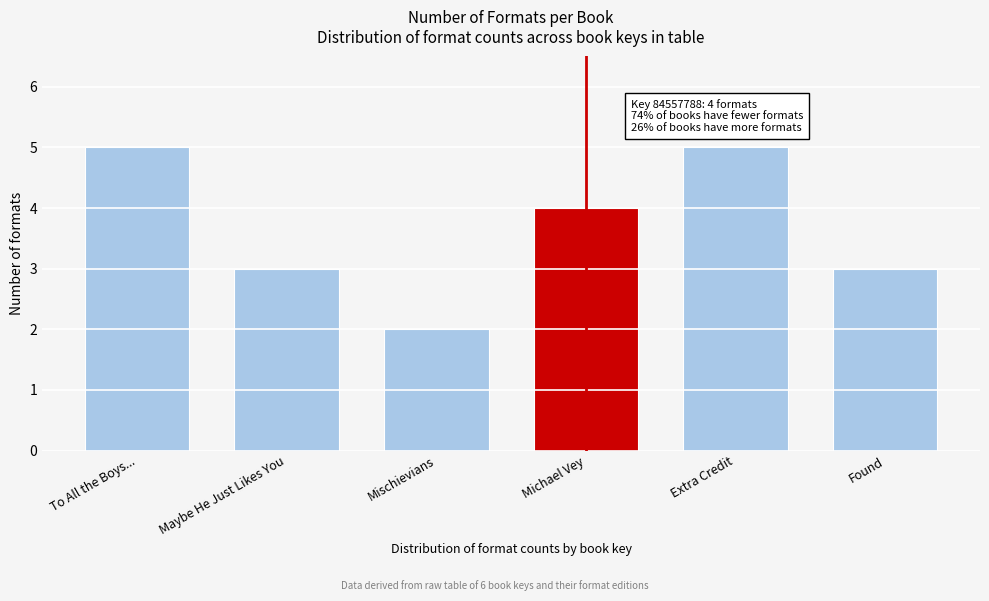

Reading left to right, what are all the values shown in this chart?

To All the Boys...=5	Maybe He Just Likes You=3	Mischievians=2	Michael Vey=4	Extra Credit=5	Found=3